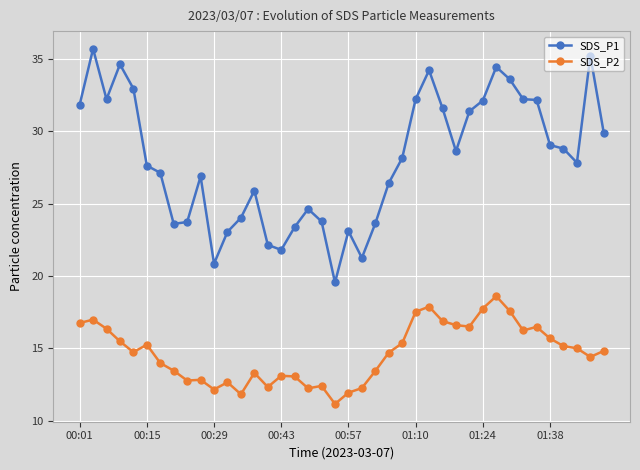

List the series in order of their peak value, lowest first.

SDS_P2, SDS_P1